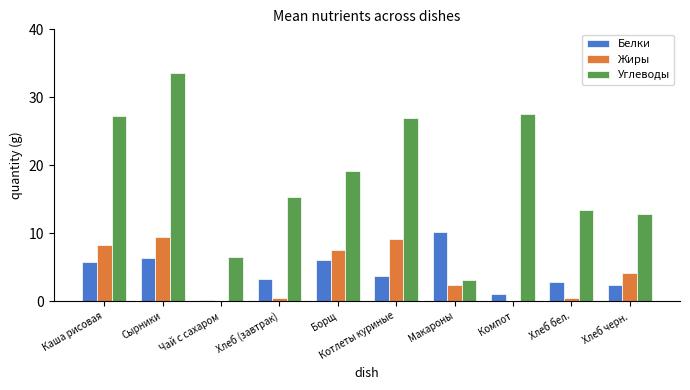

At which label does Белки reach its peak?

Макароны